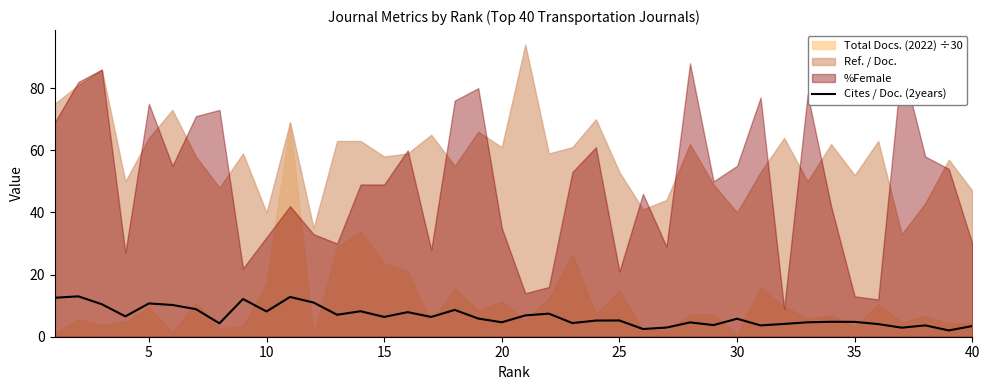

What is the maximum value for Cites / Doc. (2years)?

13.0